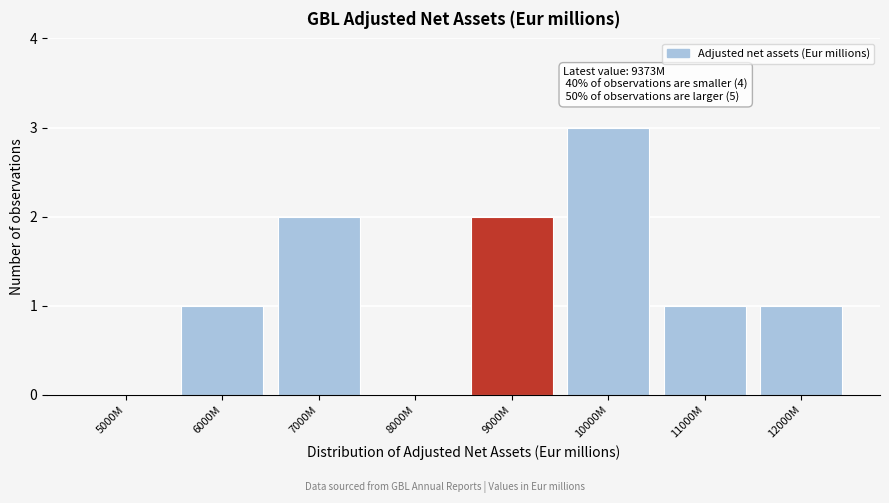

Reading left to right, transcribe all the data shown in this chart.

5000M=0	6000M=1	7000M=2	8000M=0	9000M=2	10000M=3	11000M=1	12000M=1